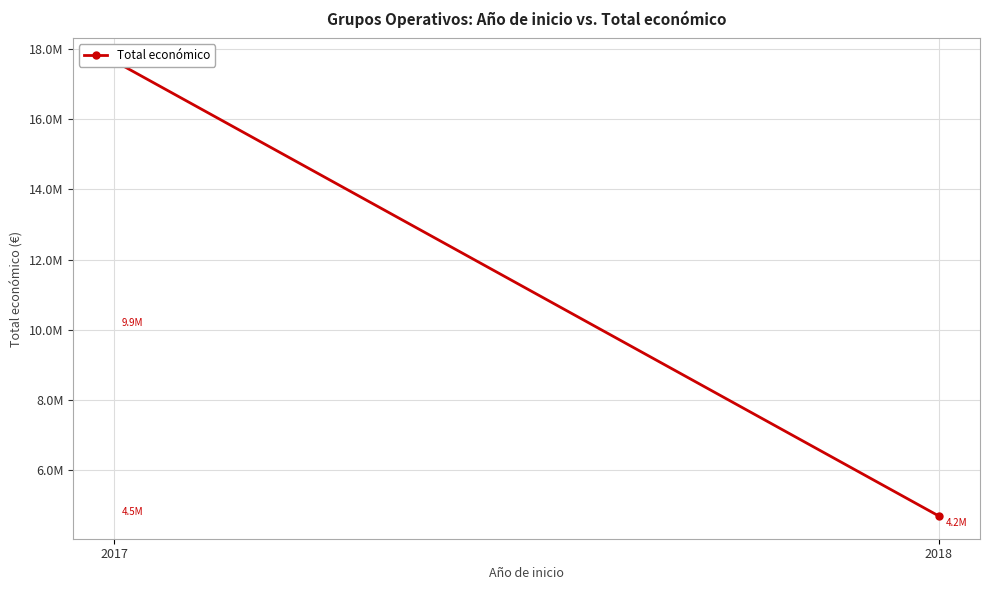

What is the difference between the maximum and minimum values?

12951472